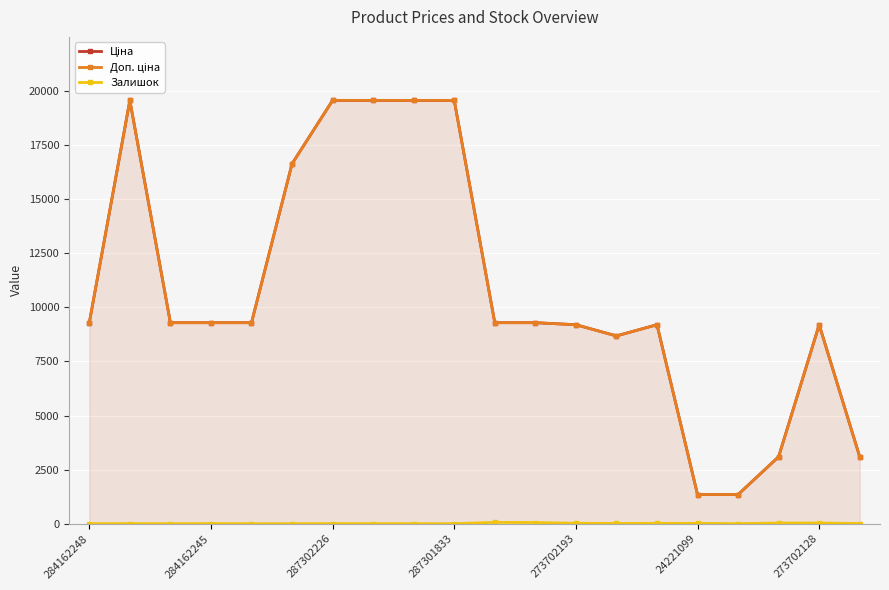

What are all the series names shown in the legend?

Ціна, Доп. ціна, Залишок